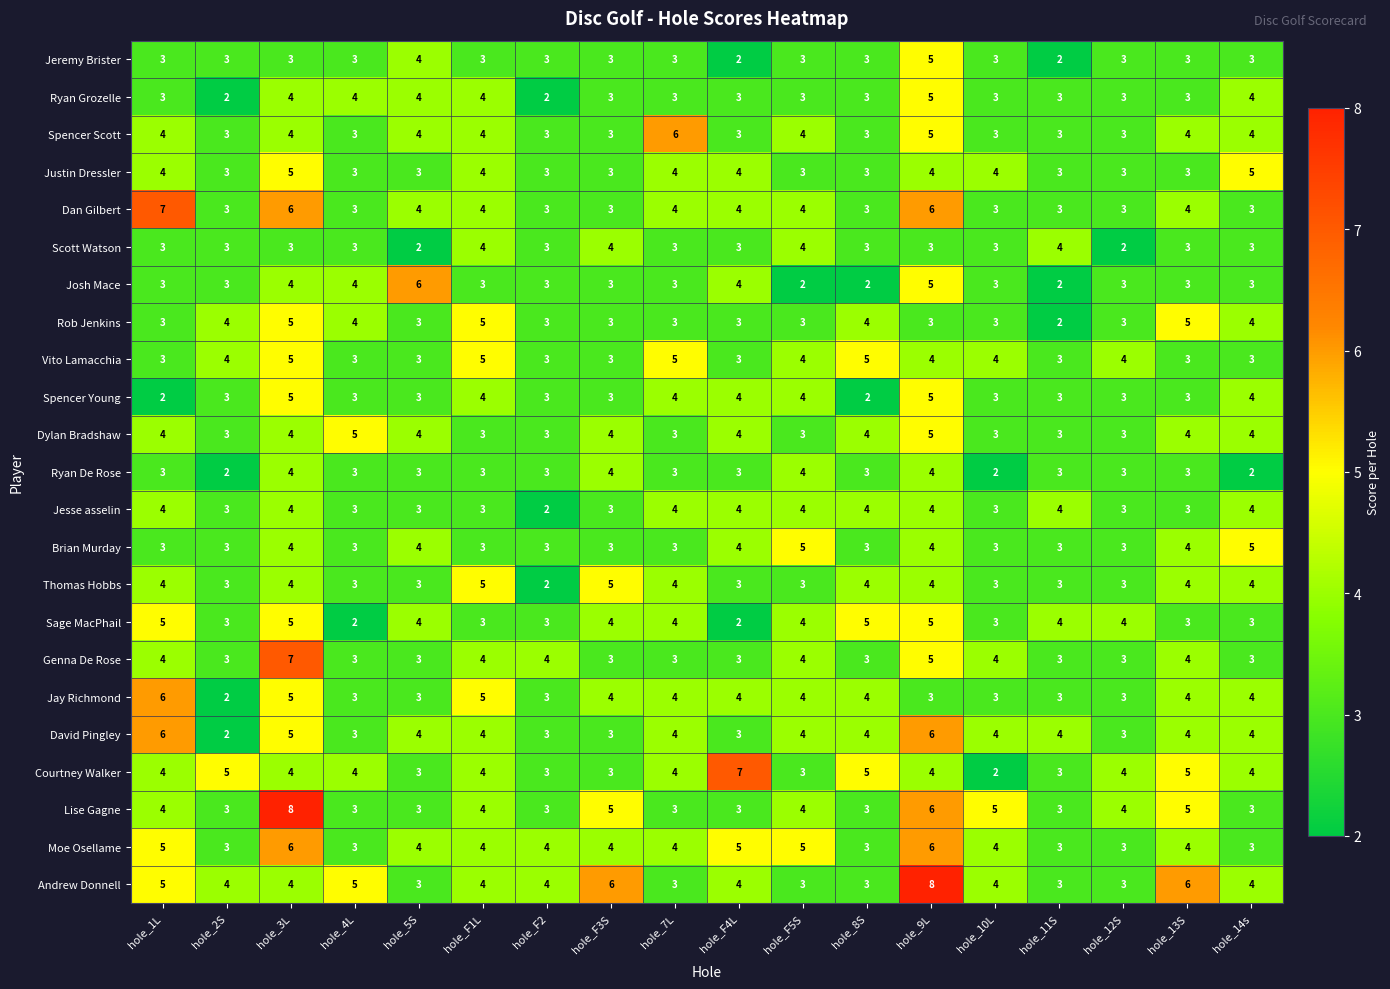

What is the maximum value shown in the chart?

8